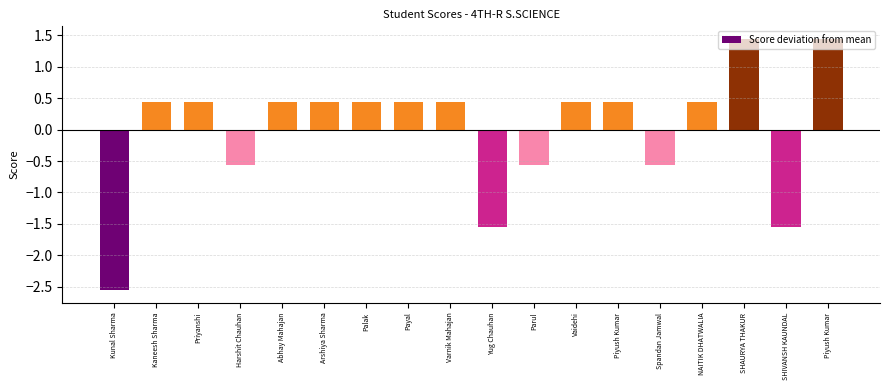

How many values are below zero?

6